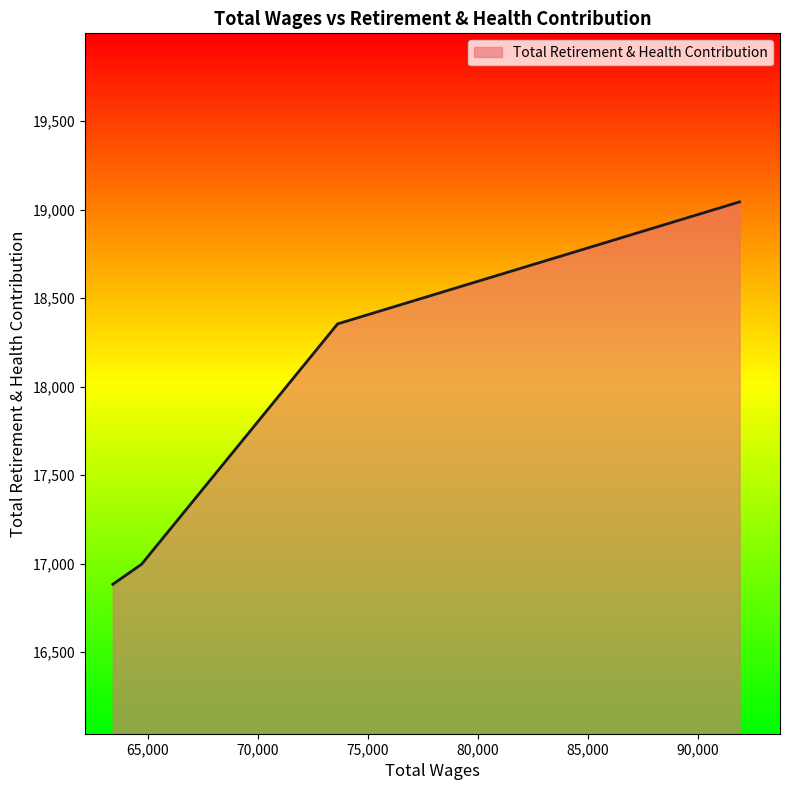

What is the greatest value displayed?

19044